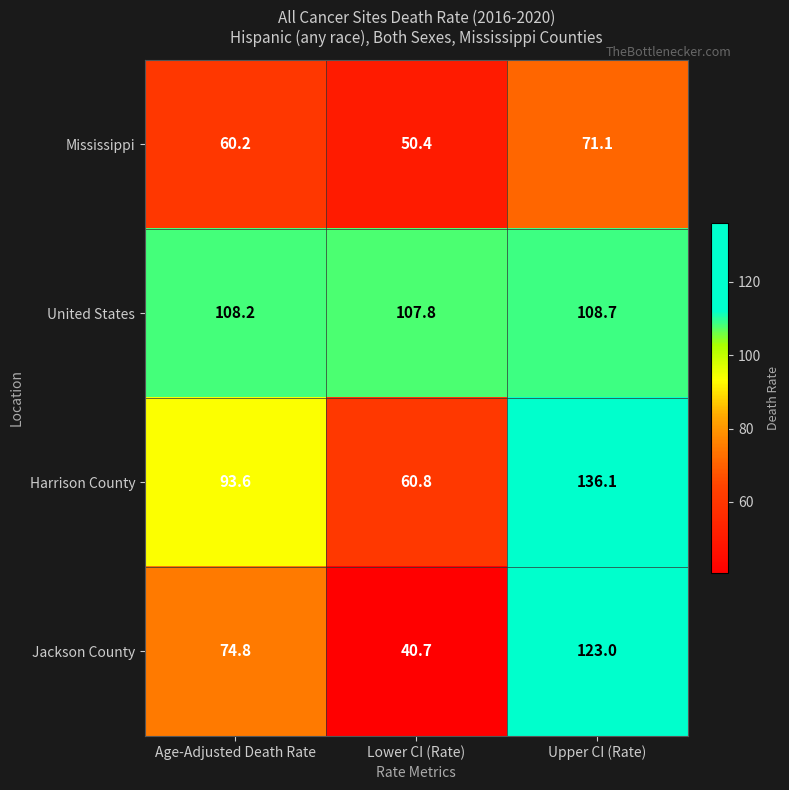

At Lower CI (Rate), list the series in order from largest to smallest.

United States, Harrison County, Mississippi, Jackson County